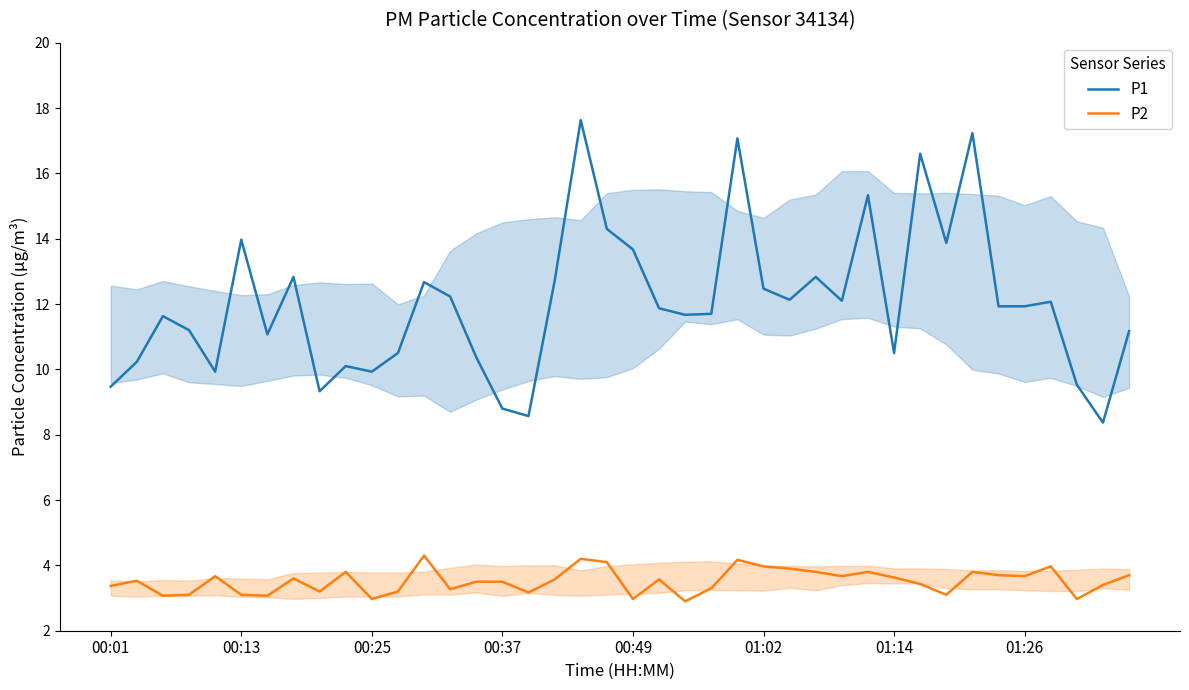

Is this an area chart (filled region under the line)?

No